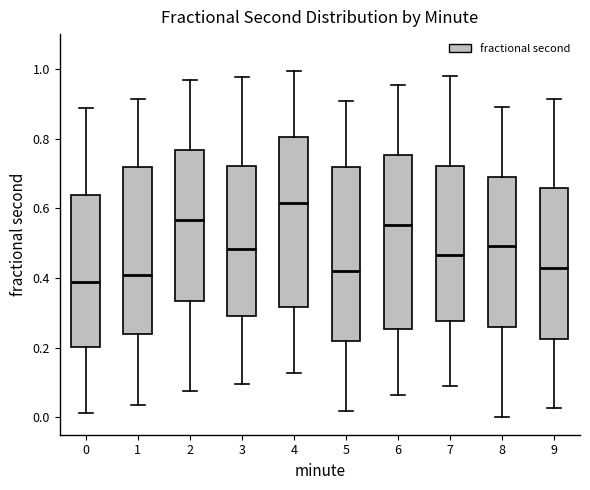

Reading left to right, transcribe this box plot: for each box, give where its median line is, the range the box spans, and where its two whiskers end, as read against the y-axis. The values are not printed on the chart, so give them approximately, as read against the axis.

0: median 0.38, box 0.20 to 0.64, whiskers 0.02 to 0.88
1: median 0.40, box 0.24 to 0.72, whiskers 0.04 to 0.92
2: median 0.56, box 0.34 to 0.76, whiskers 0.08 to 0.96
3: median 0.48, box 0.30 to 0.72, whiskers 0.10 to 0.98
4: median 0.62, box 0.32 to 0.80, whiskers 0.12 to 1.00
5: median 0.42, box 0.22 to 0.72, whiskers 0.02 to 0.90
6: median 0.56, box 0.26 to 0.76, whiskers 0.06 to 0.96
7: median 0.46, box 0.28 to 0.72, whiskers 0.08 to 0.98
8: median 0.50, box 0.26 to 0.70, whiskers 0.00 to 0.90
9: median 0.42, box 0.22 to 0.66, whiskers 0.02 to 0.92